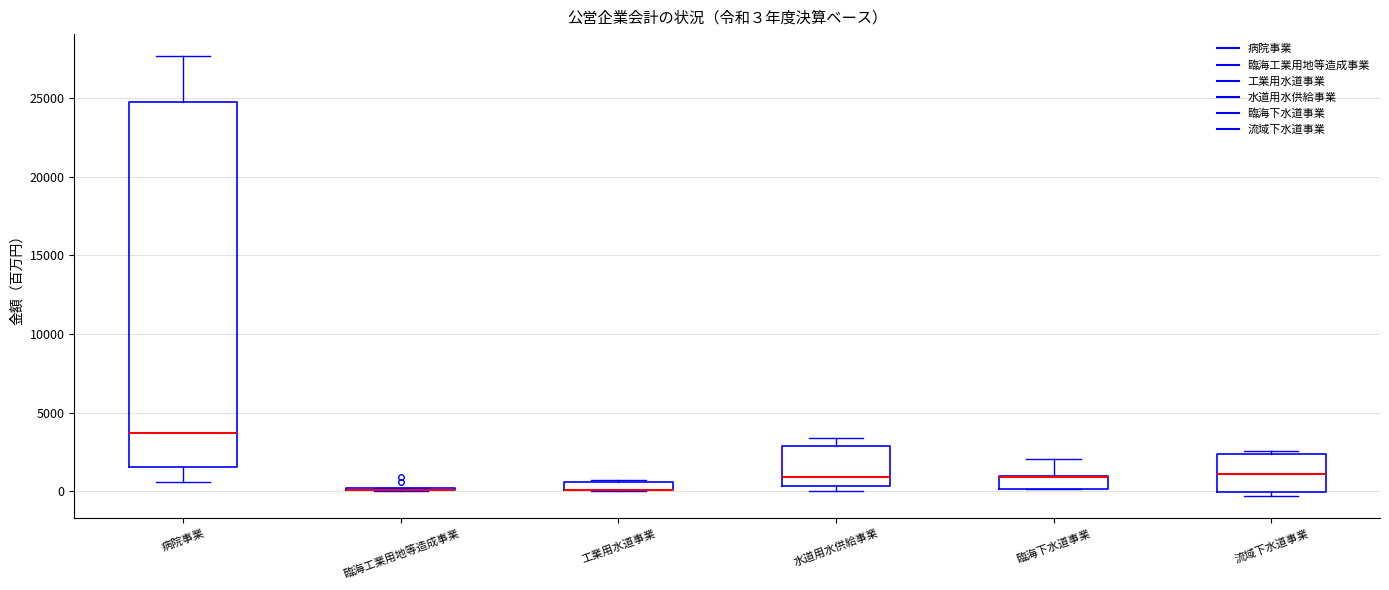

Which box is the tallest, from its lower edge to its upper edge?

病院事業